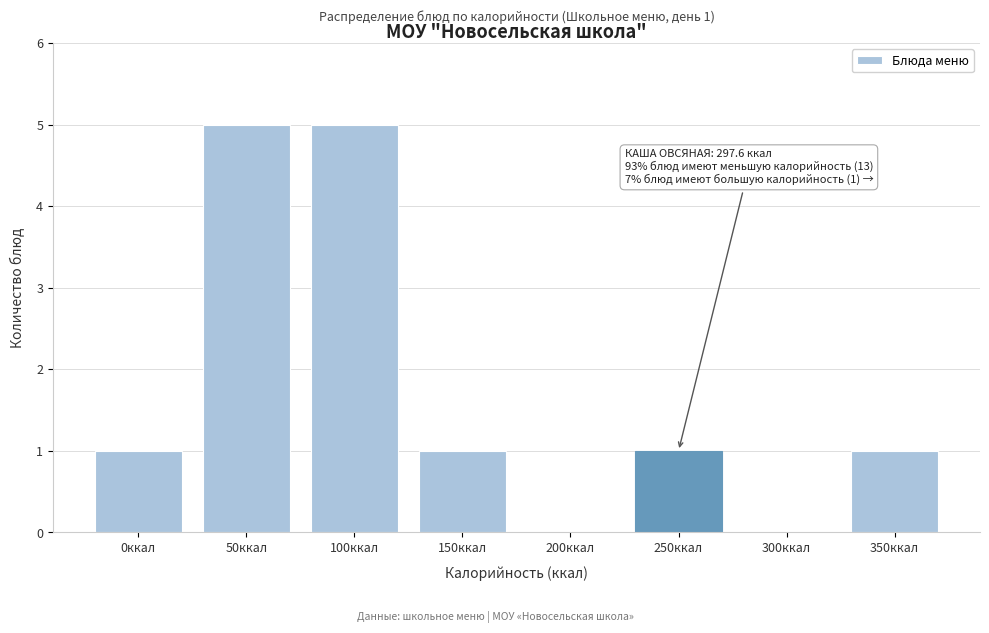

Reading right to left, extract all data points from this chart.

350ккал=1	300ккал=0	250ккал=1	200ккал=0	150ккал=1	100ккал=5	50ккал=5	0ккал=1